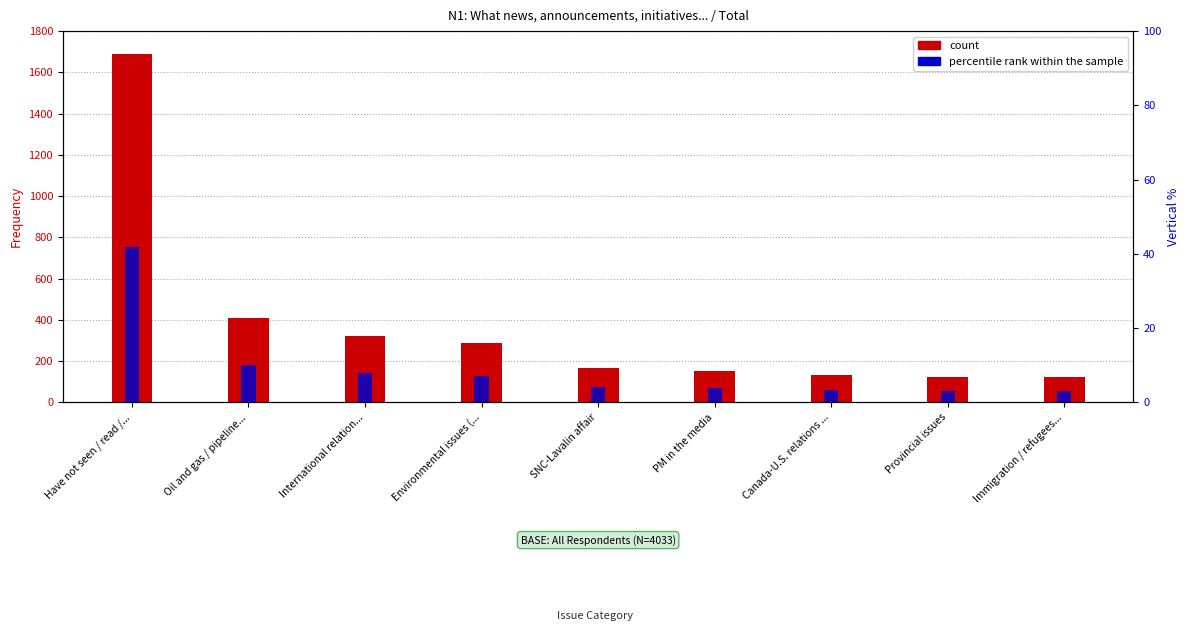

Reading left to right, extract all data points from this chart.

count: Have not seen / read /...=1687.1	Oil and gas / pipeline...=407.8	International relation...=323.5	Environmental issues (...=289.7	SNC-Lavalin affair=167.4	PM in the media=152.8	Canada-U.S. relations ...=130.5	Provincial issues=124.4	Immigration / refugees...=123.5
percentile rank within the sample: Have not seen / read /...=41.8	Oil and gas / pipeline...=10.1	International relation...=8.0	Environmental issues (...=7.2	SNC-Lavalin affair=4.2	PM in the media=3.8	Canada-U.S. relations ...=3.2	Provincial issues=3.1	Immigration / refugees...=3.1